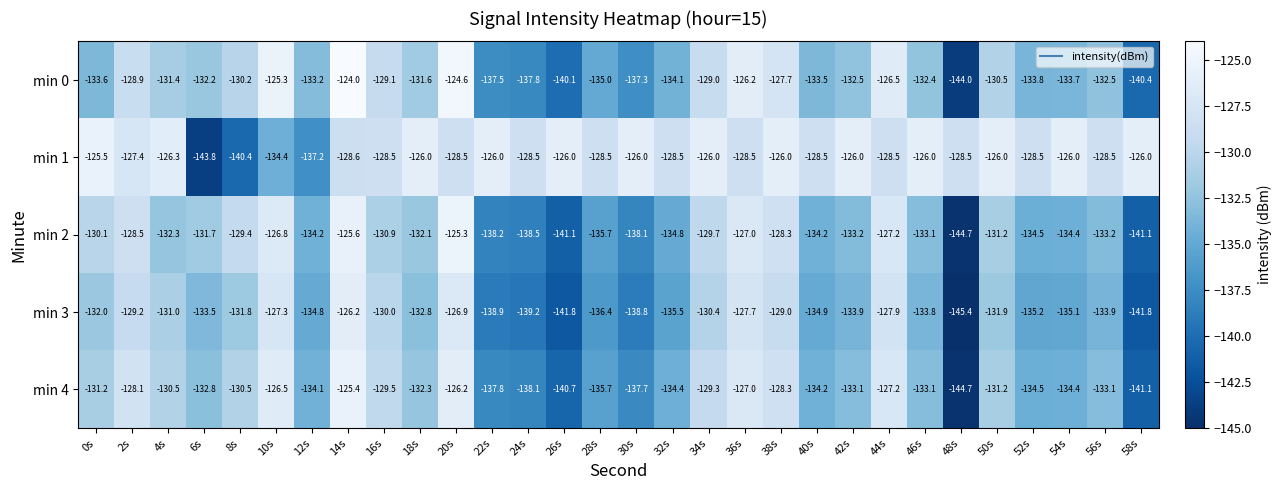

How many data points does each series have?

30